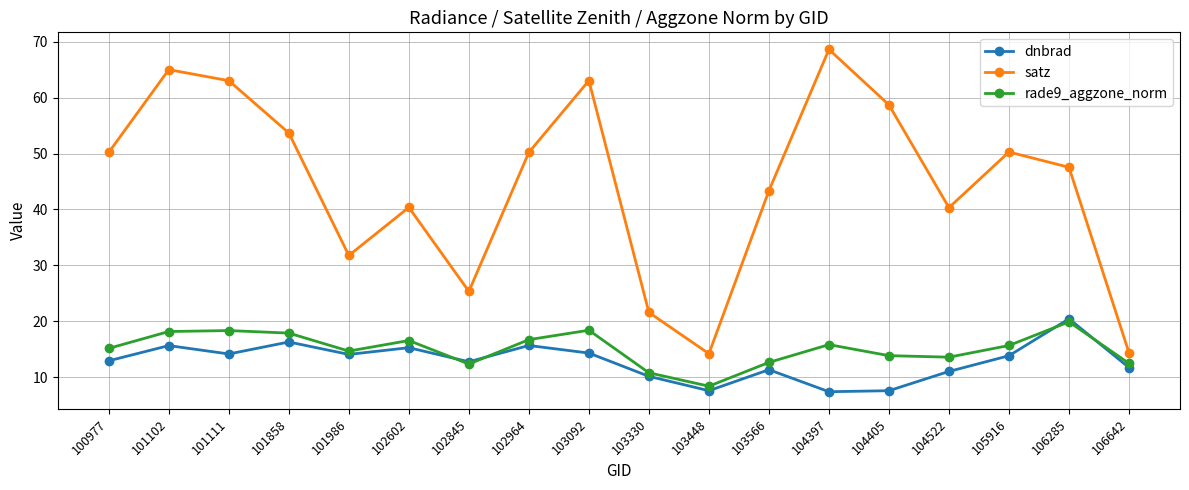

Which series changed the most between 103330 and 104397?

satz